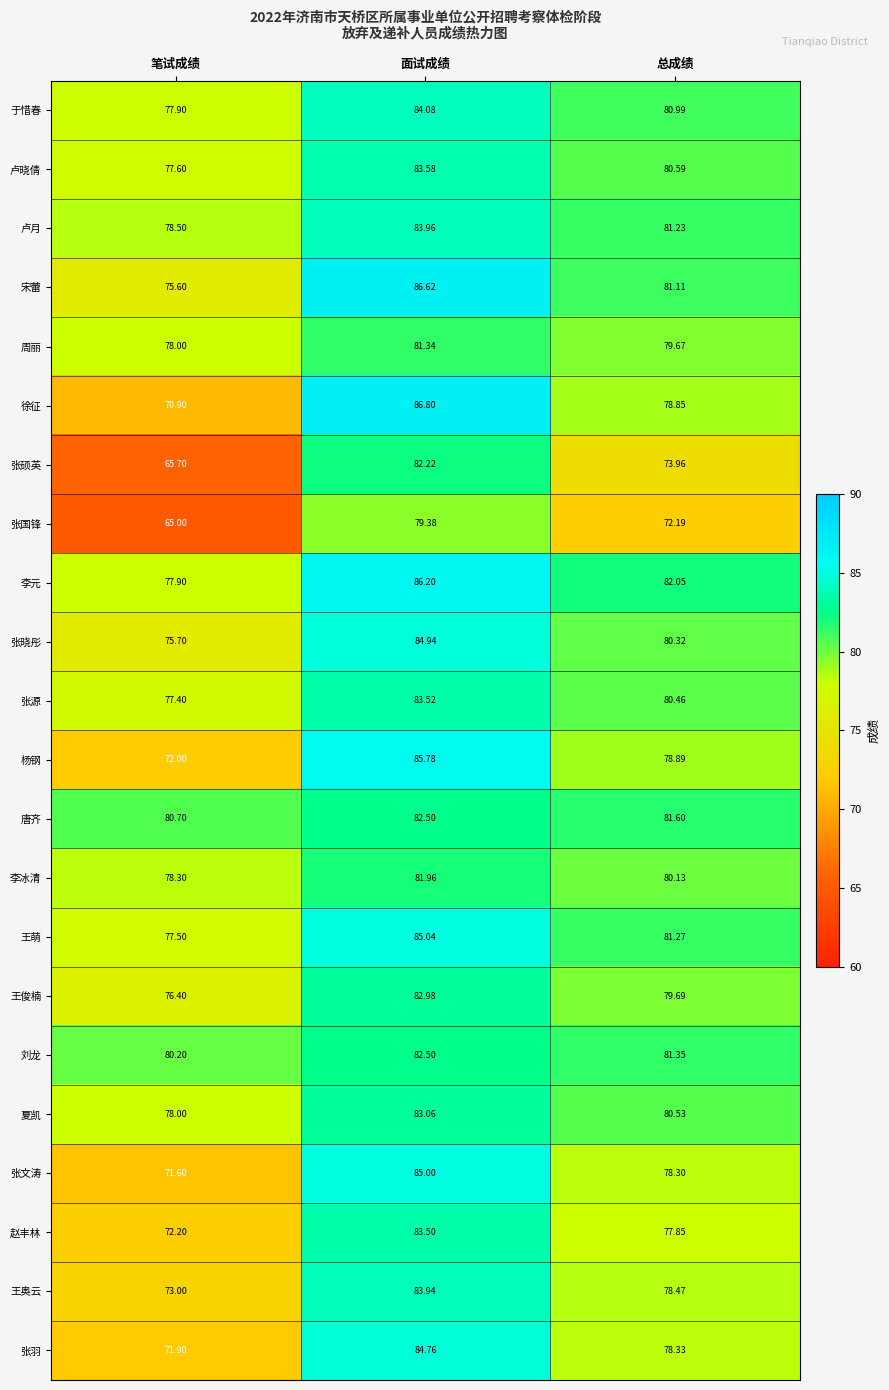

At which category is the sum across all series the highest?

面试成绩